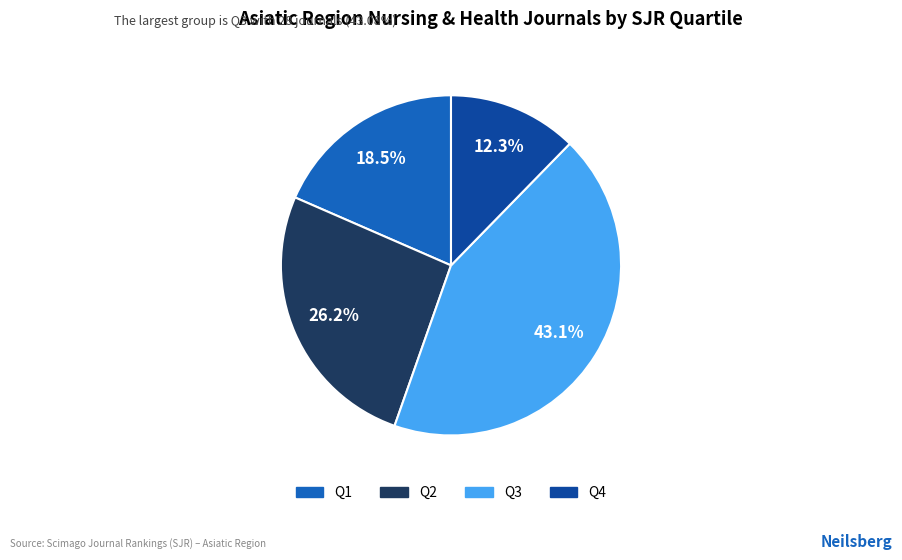

Is it true that Q3 is 32% of the pie?

False